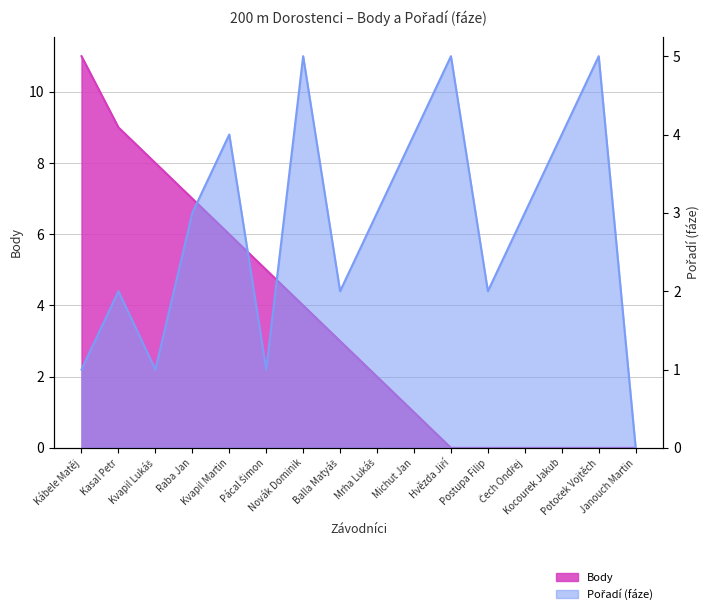

True or false: Pořadí (fáze) and Body cross at least once.

True